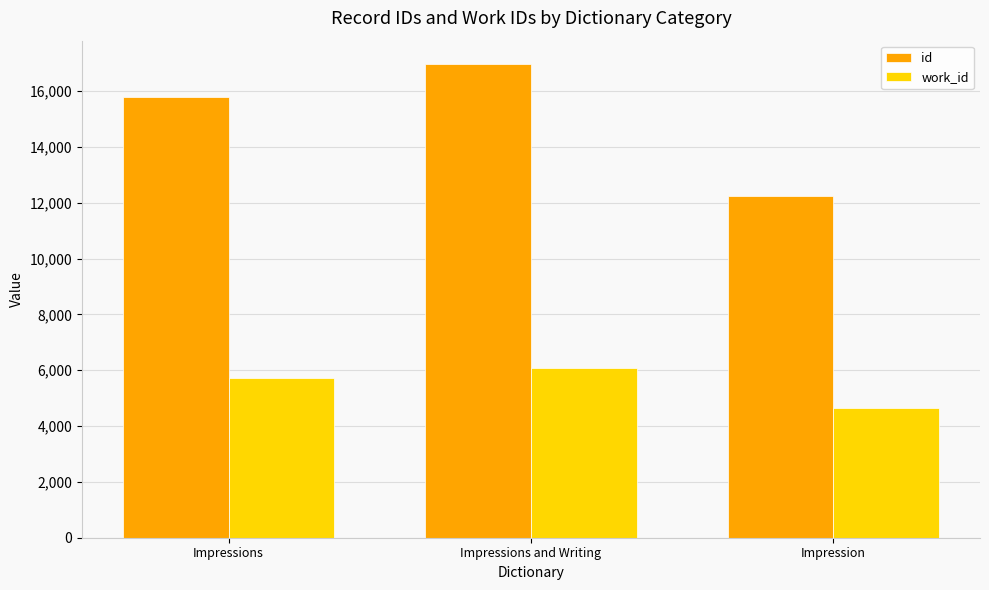

What is the spread (max minus min) of values at Impression?

7580